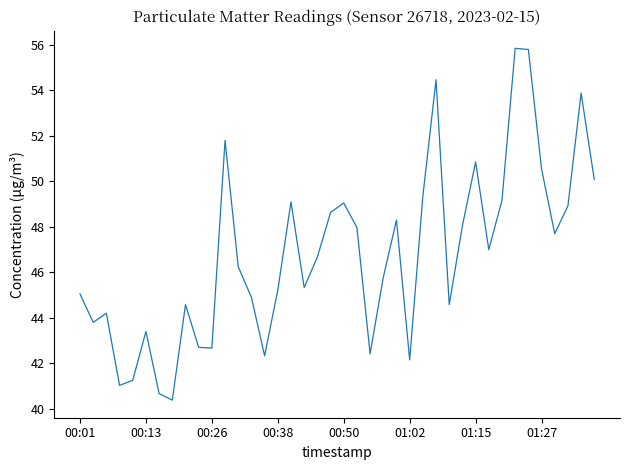

What is the smallest value displayed?

40.4